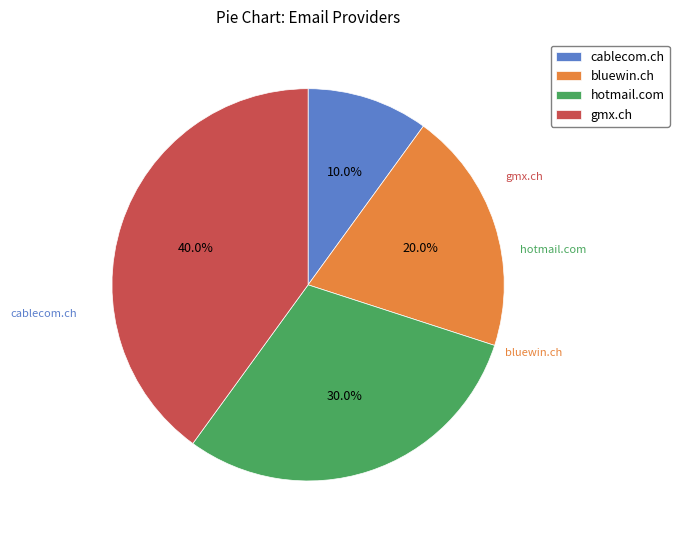

Is gmx.ch the majority of the pie?

No